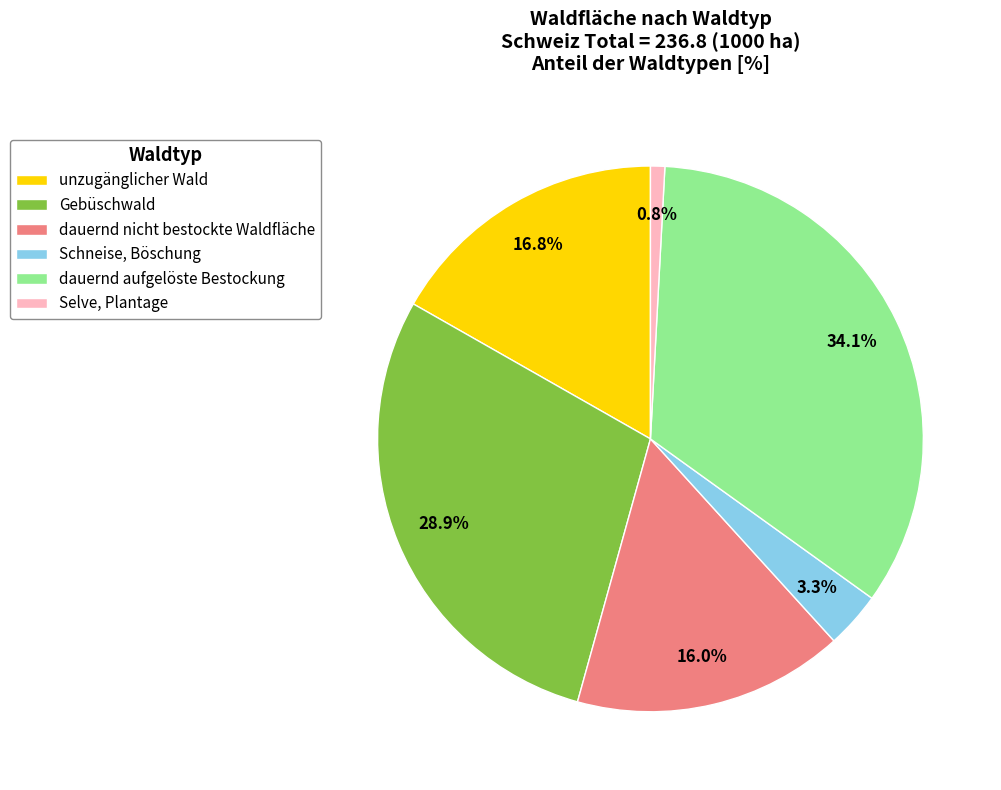

Rank the categories by value from highest to lowest.

dauernd aufgelöste Bestockung, Gebüschwald, unzugänglicher Wald, dauernd nicht bestockte Waldfläche, Schneise, Böschung, Selve, Plantage